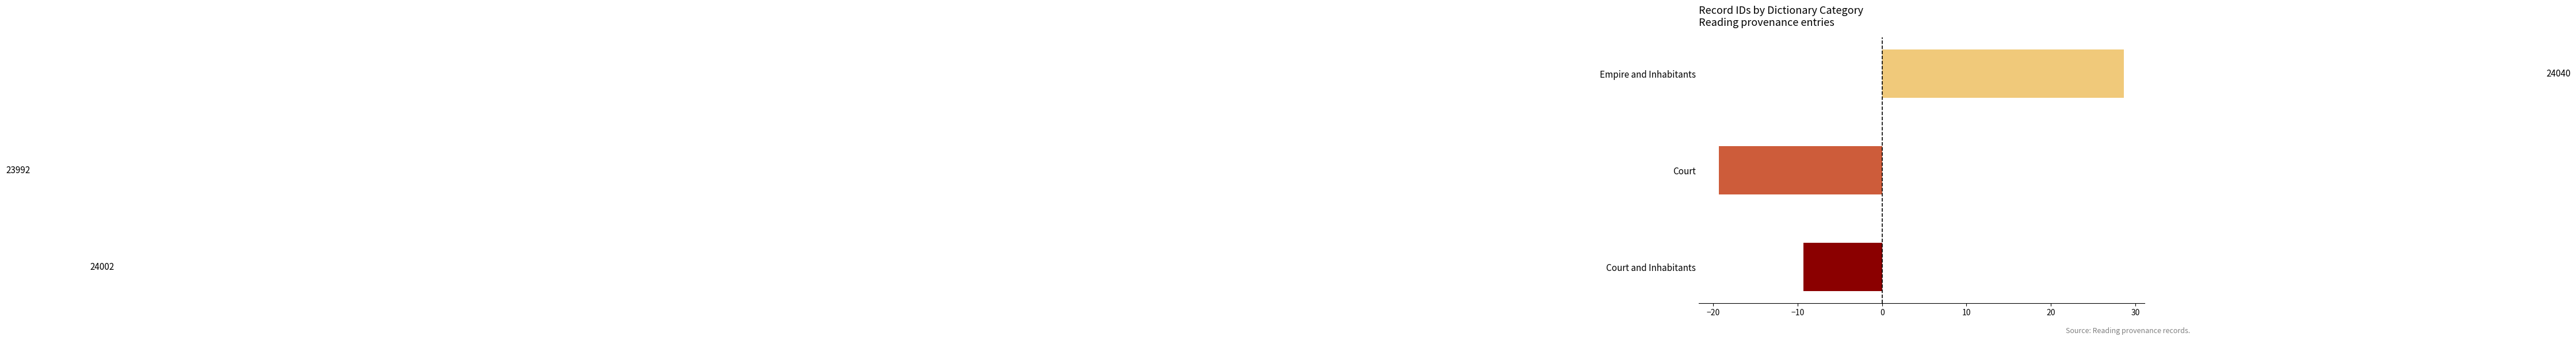

How many bars are there in total?

3